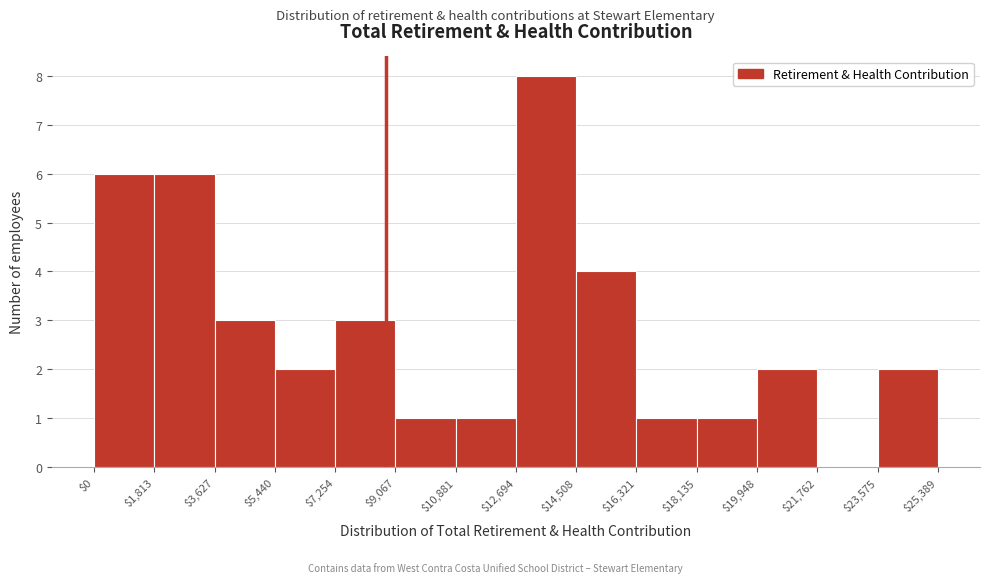

Reading left to right, list every bar in this chart as the range it spans on the x-axis followed by its height. The values are not printed on the chart, so give them approximately, as read against the axis.

$0 to $1,813: 6
$1,813 to $3,627: 6
$3,627 to $5,440: 3
$5,440 to $7,254: 2
$7,254 to $9,067: 3
$9,067 to $10,881: 1
$10,881 to $12,694: 1
$12,694 to $14,508: 8
$14,508 to $16,321: 4
$16,321 to $18,135: 1
$18,135 to $19,948: 1
$19,948 to $21,762: 2
$21,762 to $23,575: 0
$23,575 to $25,389: 2